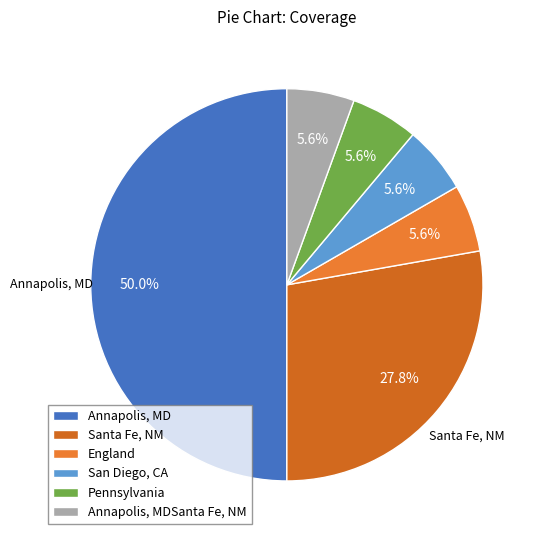

Which category has the biggest portion of the pie?

Annapolis, MD